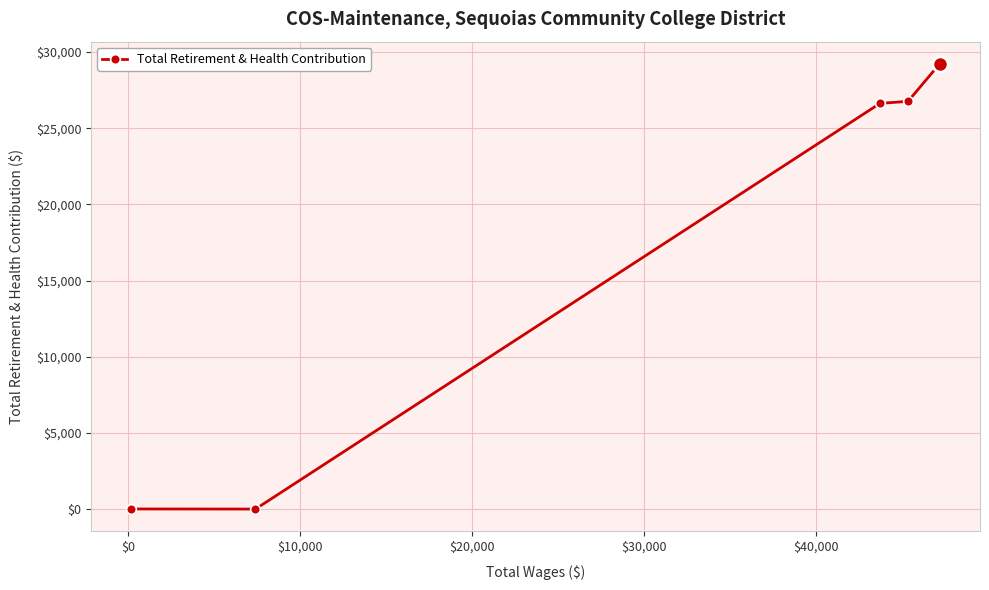

What is the maximum value shown in the chart?

29217